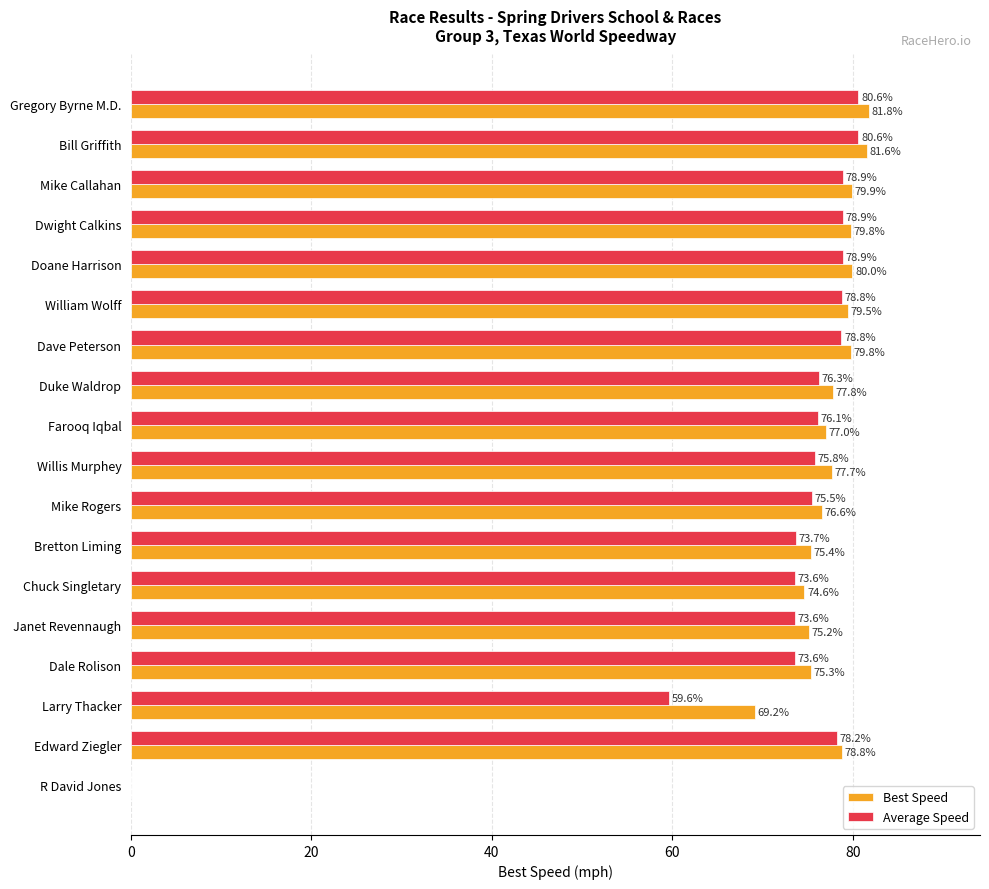

Which series has the largest total across all categories?

Best Speed